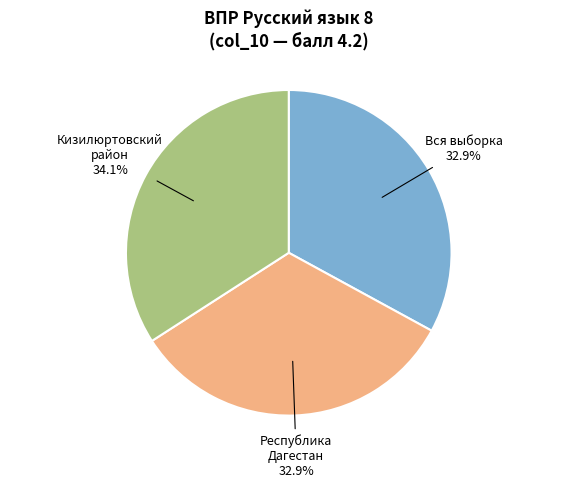

To the nearest percent, what is the difference between the largest and smallest slice percentages?

1%